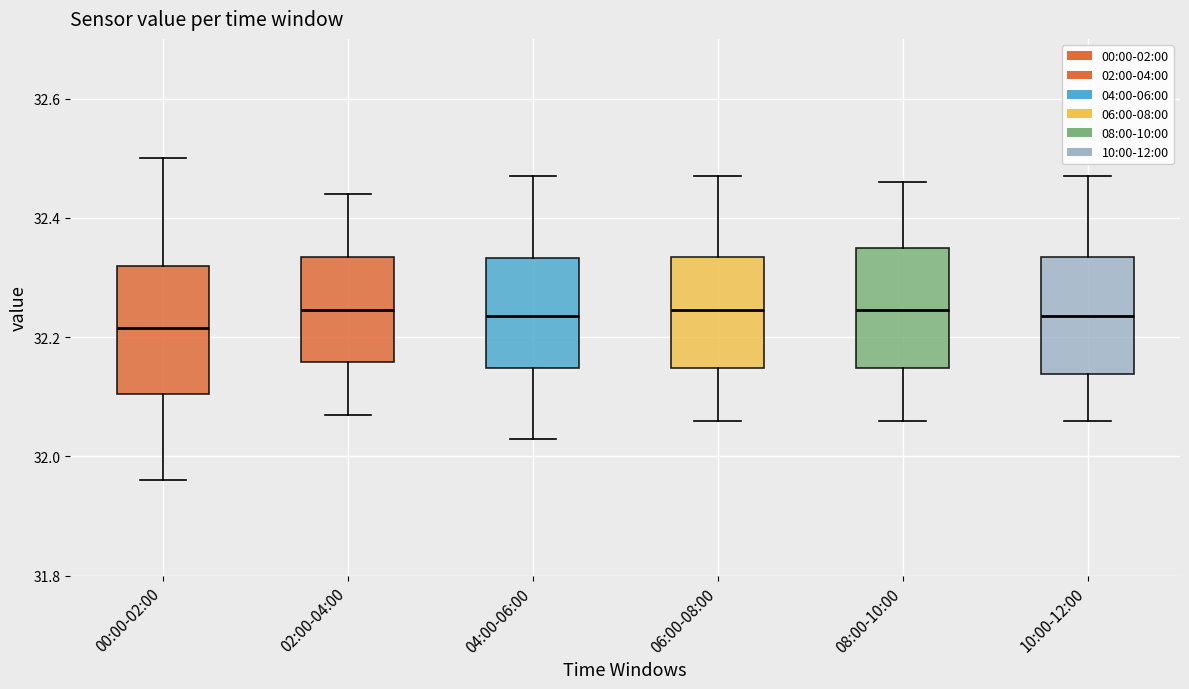

Reading left to right, transcribe this box plot: for each box, give where its median line is, the range the box spans, and where its two whiskers end, as read against the y-axis. The values are not printed on the chart, so give them approximately, as read against the axis.

00:00-02:00: median 32.22, box 32.10 to 32.32, whiskers 31.96 to 32.50
02:00-04:00: median 32.24, box 32.16 to 32.34, whiskers 32.08 to 32.44
04:00-06:00: median 32.24, box 32.14 to 32.34, whiskers 32.04 to 32.48
06:00-08:00: median 32.24, box 32.14 to 32.34, whiskers 32.06 to 32.48
08:00-10:00: median 32.24, box 32.14 to 32.36, whiskers 32.06 to 32.46
10:00-12:00: median 32.24, box 32.14 to 32.34, whiskers 32.06 to 32.48